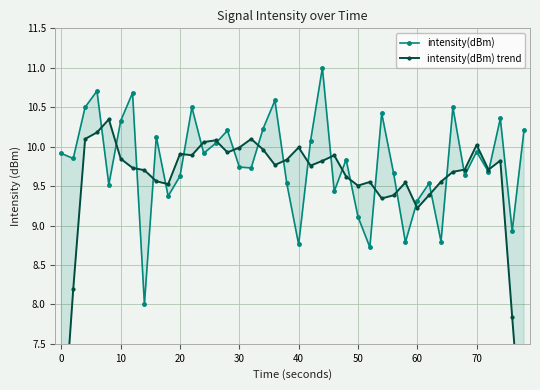

Reading left to right, list all the values displayed in this chart.

intensity(dBm): 9.9	9.8	10.5	10.7	9.5	10.3	10.7	8.0	10.1	9.4	9.6	10.5	9.9	10.0	10.2	9.7	9.7	10.2	10.6	9.5	8.8	10.1	11.0	9.4	9.8	9.1	8.7	10.4	9.7	8.8	9.3	9.5	8.8	10.5	9.6	9.9	9.7	10.4	8.9	10.2
intensity(dBm) trend: 6.1	8.2	10.1	10.2	10.3	9.8	9.7	9.7	9.6	9.5	9.9	9.9	10.1	10.1	9.9	10.0	10.1	10.0	9.8	9.8	10.0	9.8	9.8	9.9	9.6	9.5	9.6	9.3	9.4	9.5	9.2	9.4	9.6	9.7	9.7	10.0	9.7	9.8	7.8	5.9